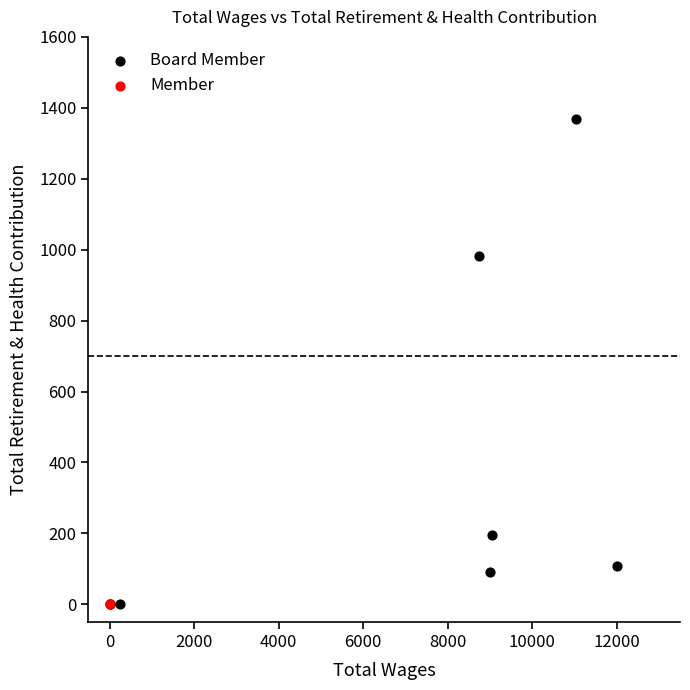

Which series contains the highest Y value?

Board Member